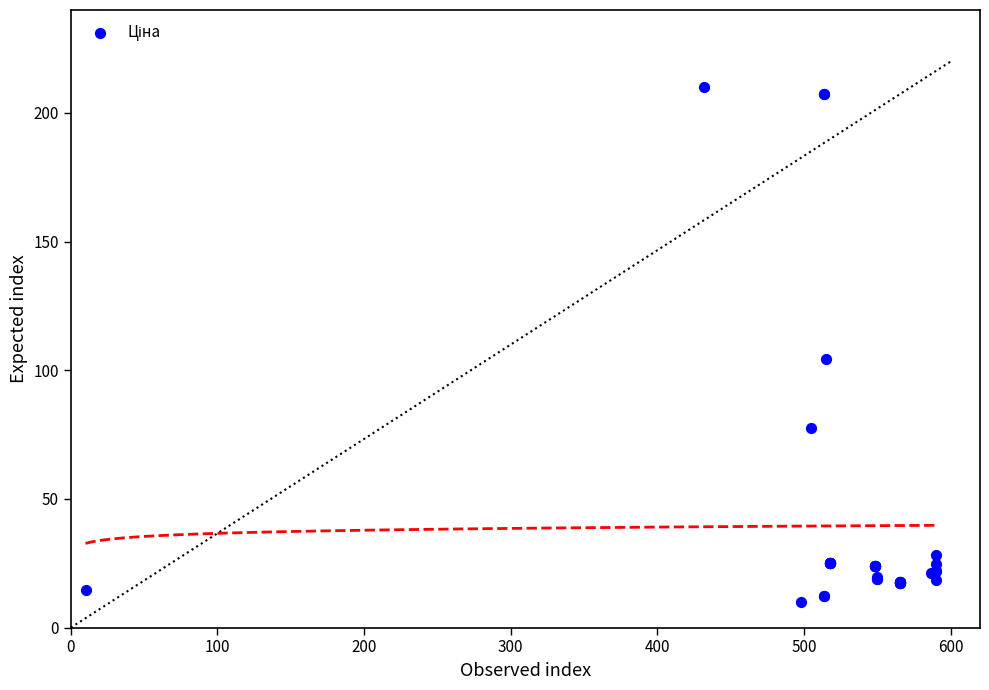

What Y value in the scatter plot is closest to 110?

104.4